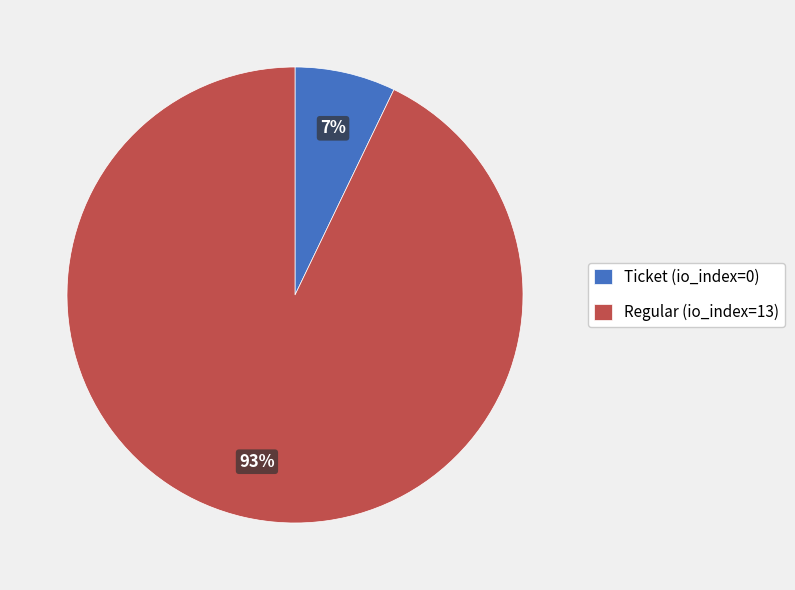

The Regular (io_index=13) slice represents 99% of the pie. True or false?

False